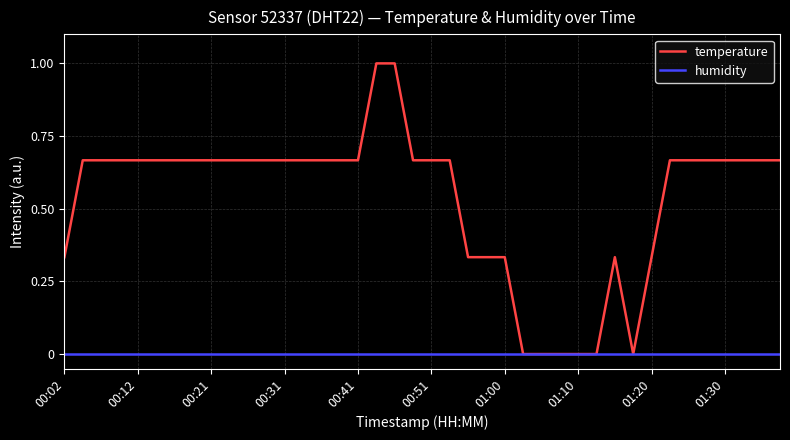

Which series has the largest total across all categories?

temperature